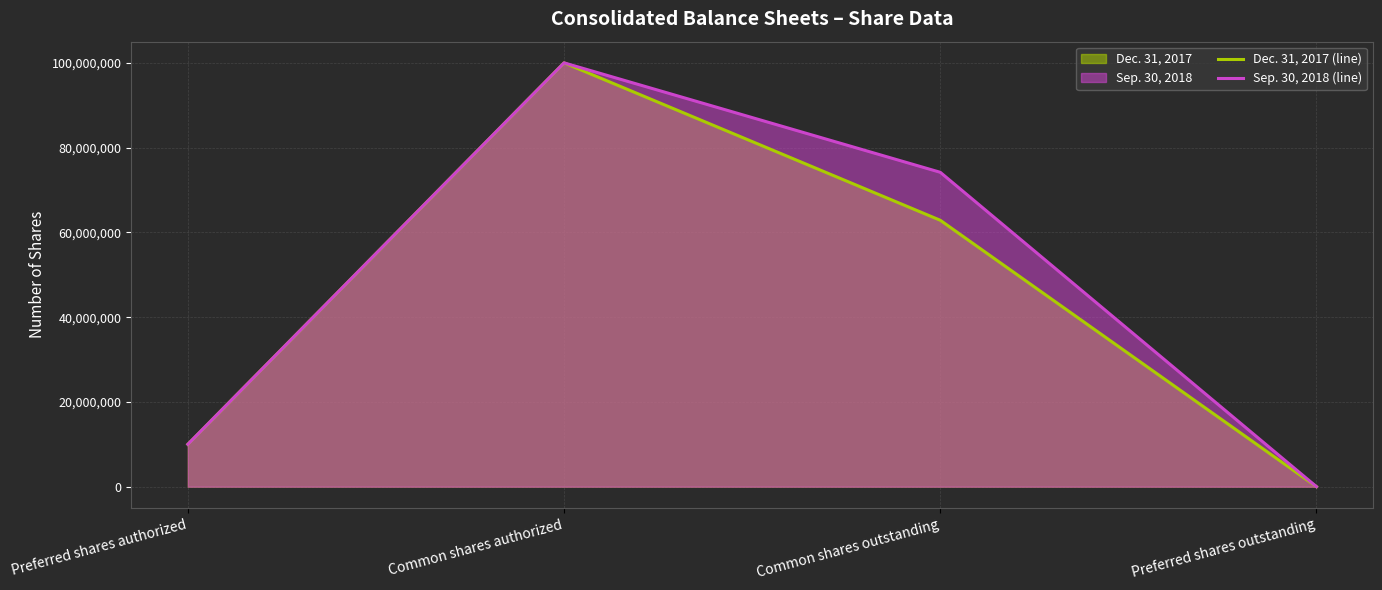

What is the sum of the Dec. 31, 2017 (line) values at Preferred shares authorized and Common shares outstanding?

72862066